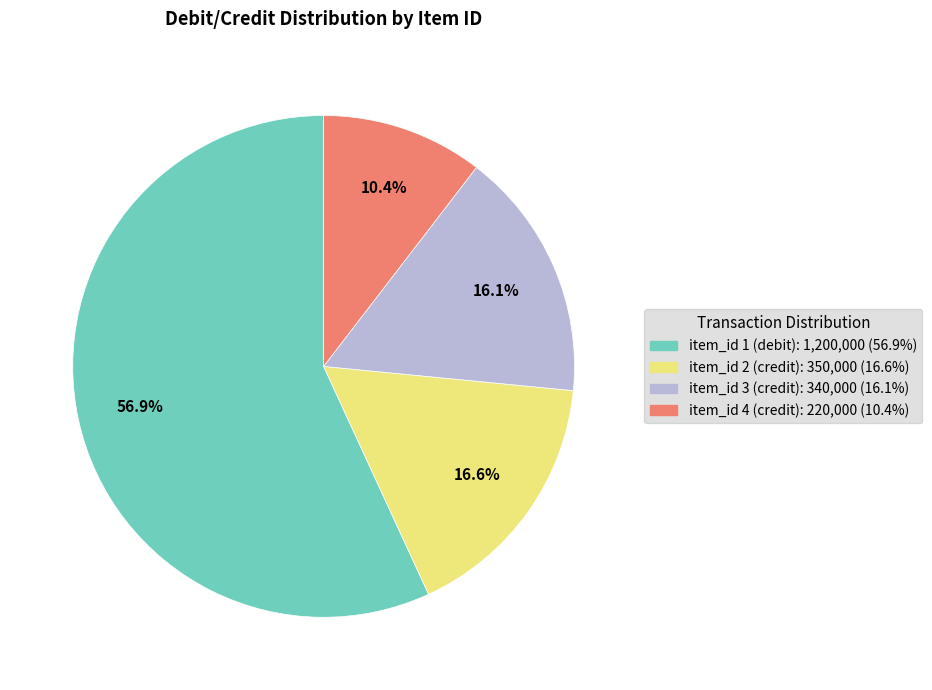

How many segments does this pie chart have?

4